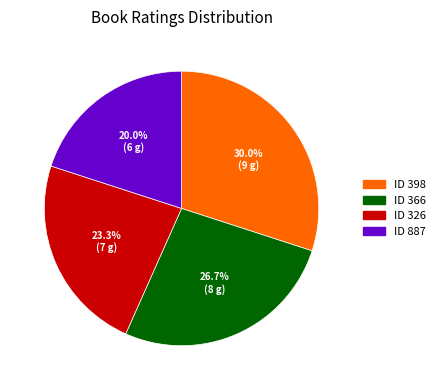

Is there a majority slice in this chart?

No